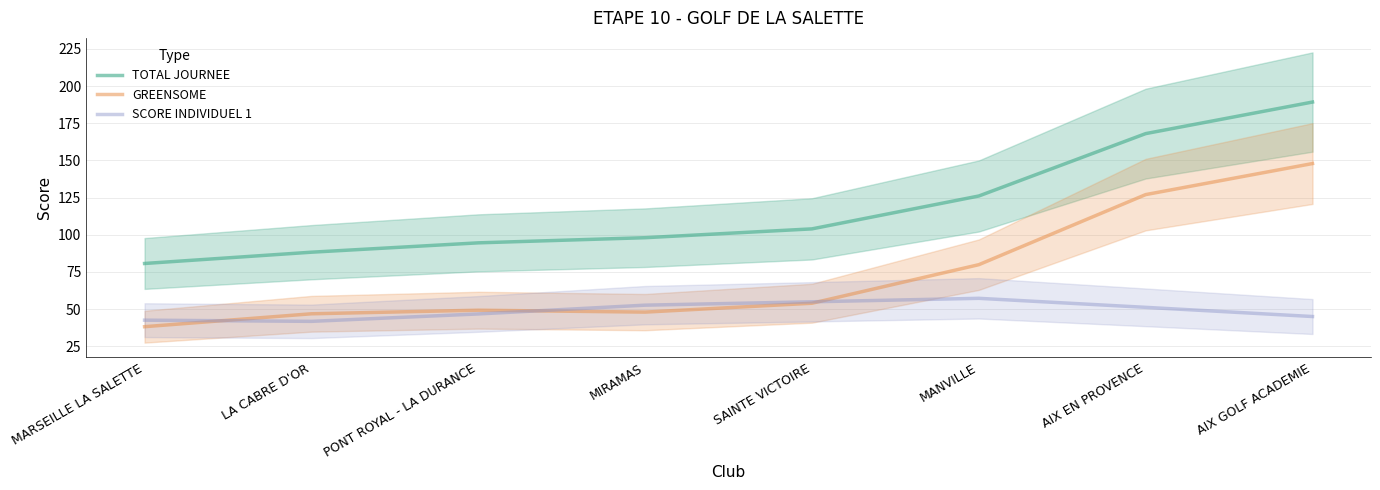

At how many categories does at least one series exceed 53?

8